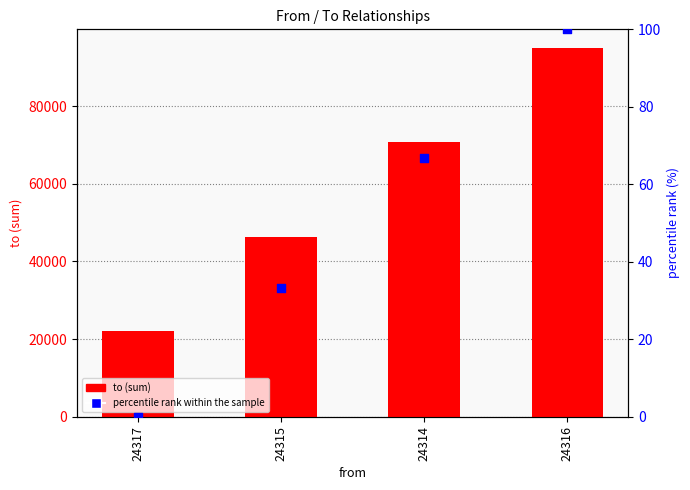

Which series contains the highest Y value?

to (sum)